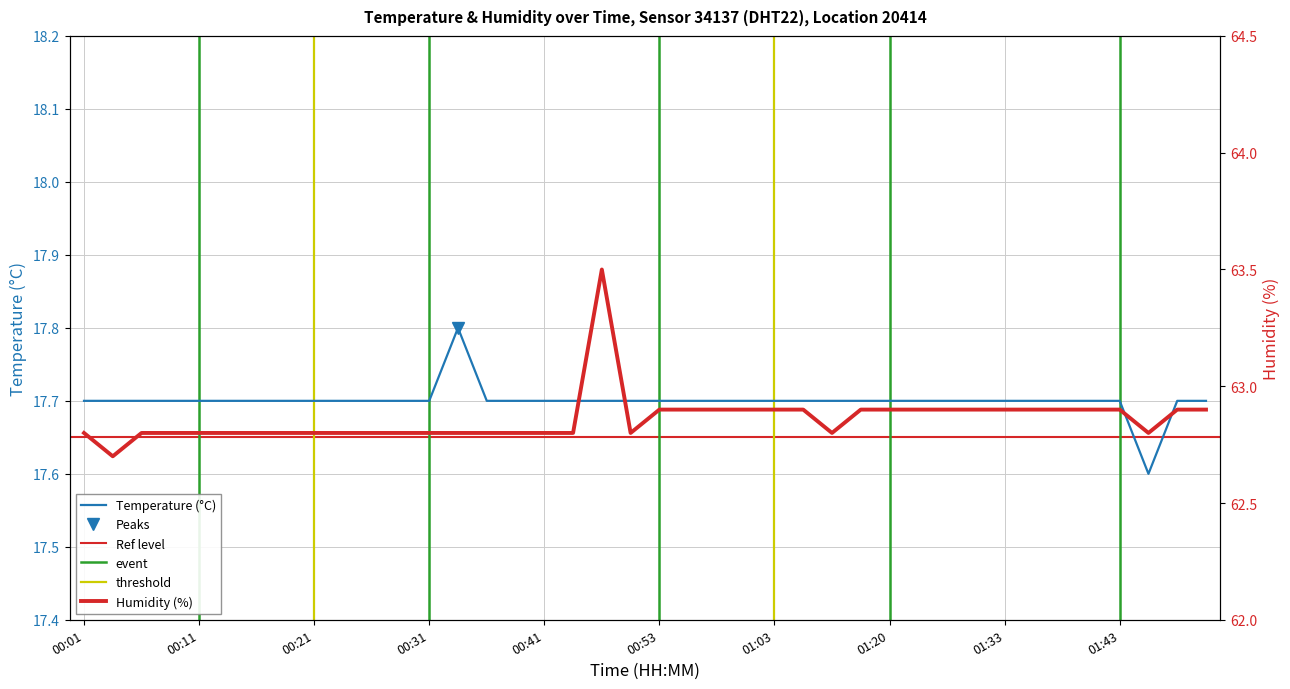

List the series in order of their overall mean, highest first.

humidity, temperature